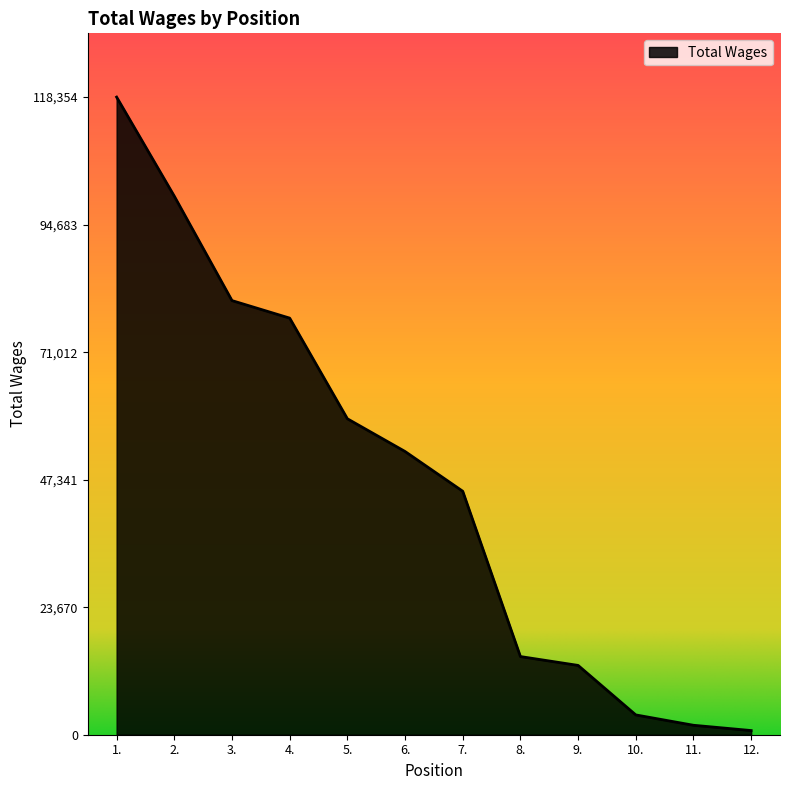

Count the number of categories in the chart.

12